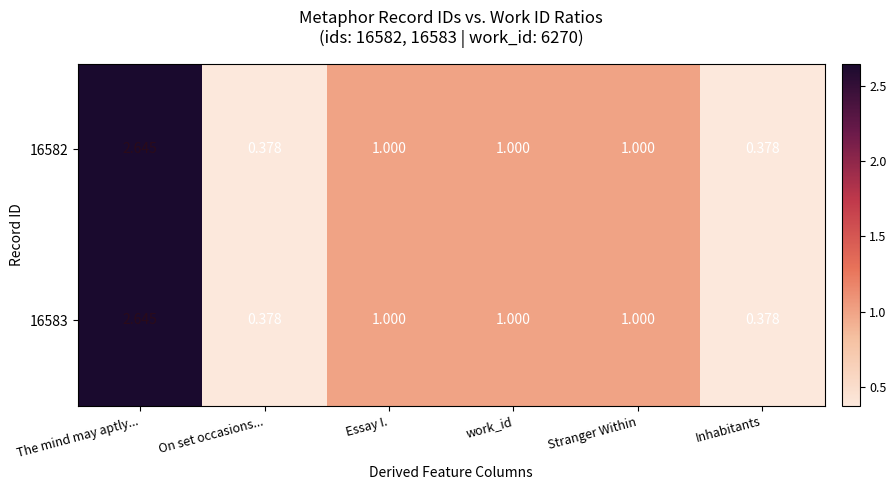

At which label does 16583 first exceed 1?

The mind may aptly...